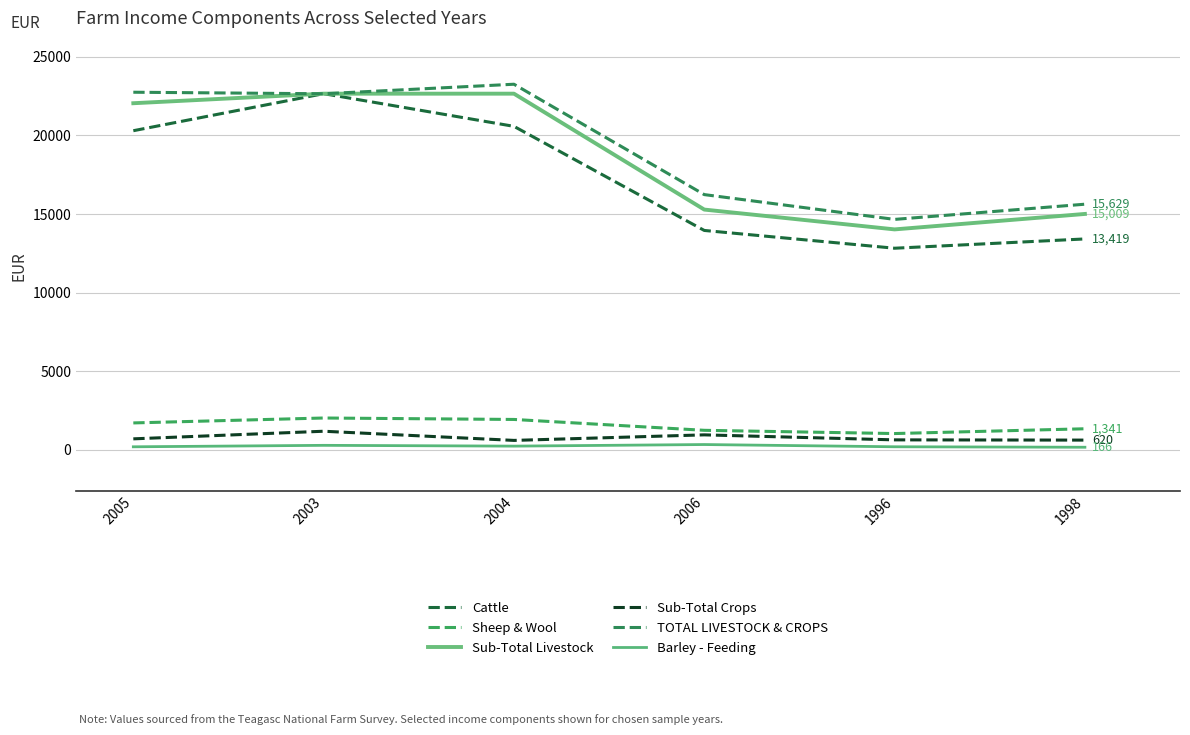

What position from the left is 2005?

1